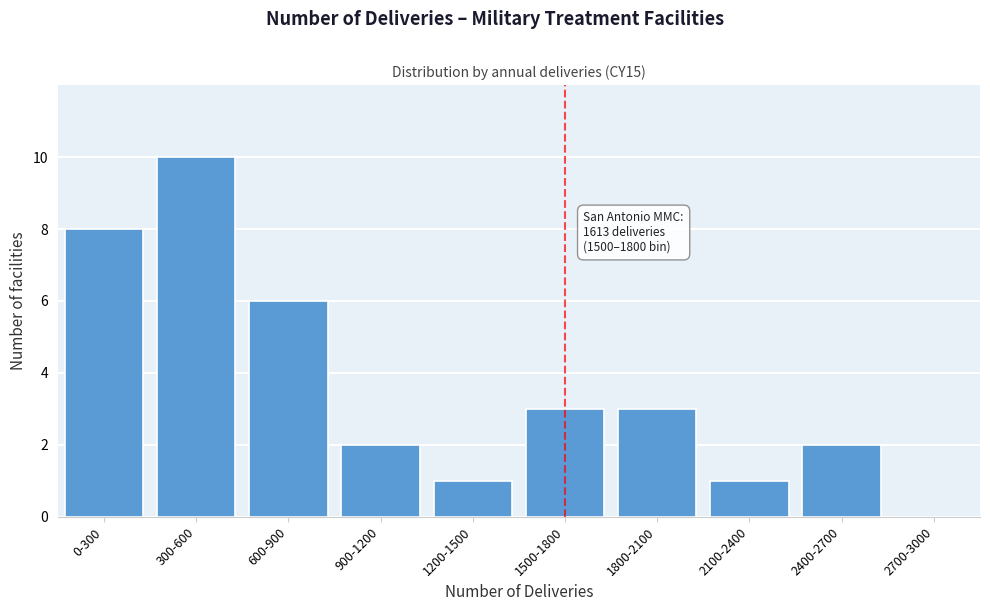

Reading left to right, what are all the values shown in this chart?

0-300=8	300-600=10	600-900=6	900-1200=2	1200-1500=1	1500-1800=3	1800-2100=3	2100-2400=1	2400-2700=2	2700-3000=0